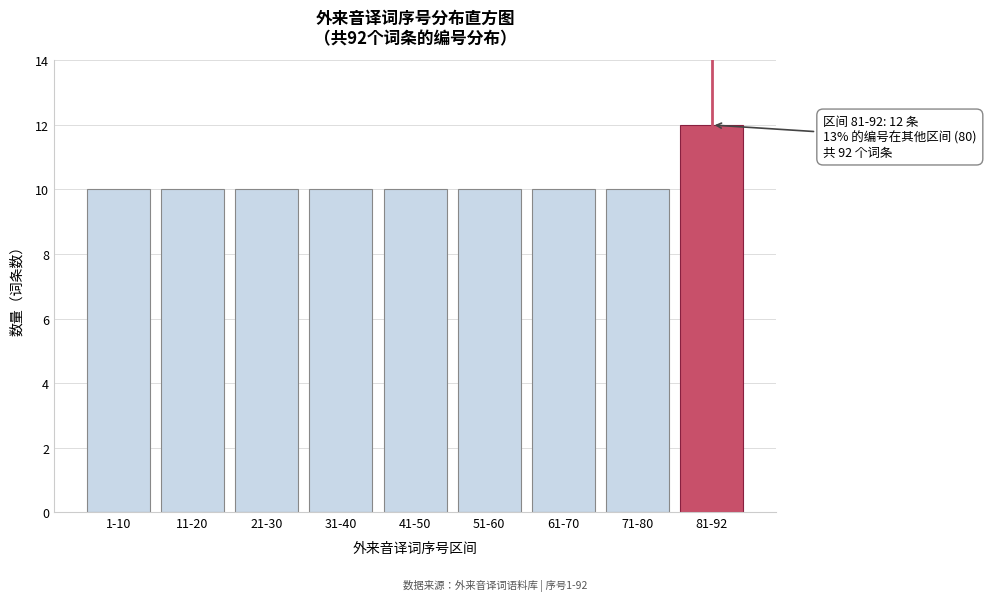

Reading left to right, extract all data points from this chart.

10	10	10	10	10	10	10	10	12